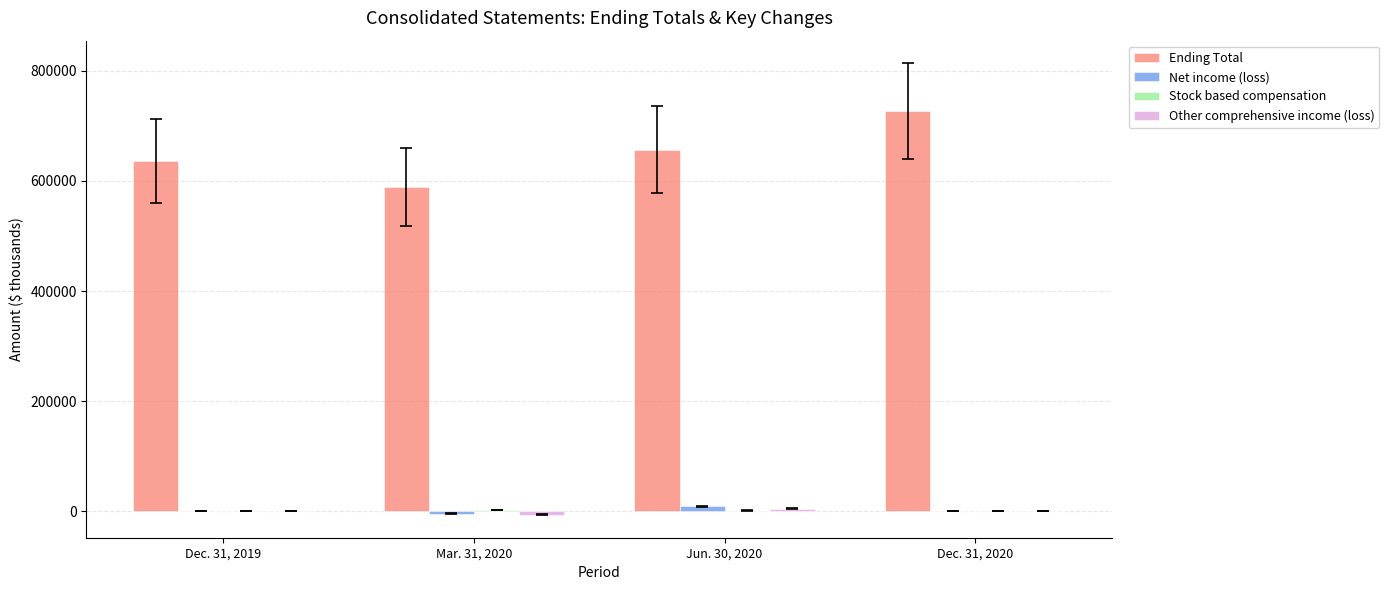

At which label is Ending Total closest to 658064?

Jun. 30, 2020